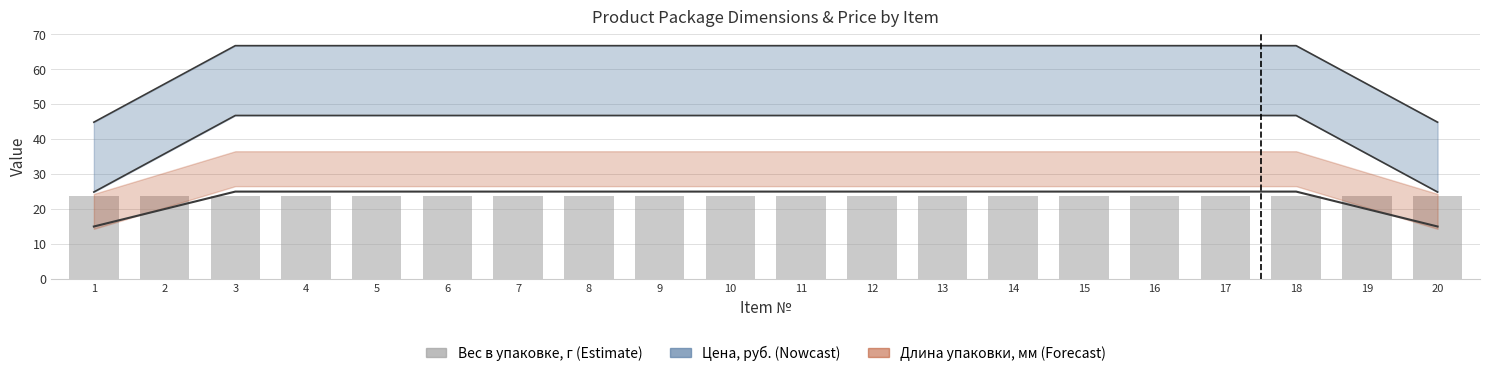

The value of Ширина упаковки, мм at 19 is 20.0. True or false?

True